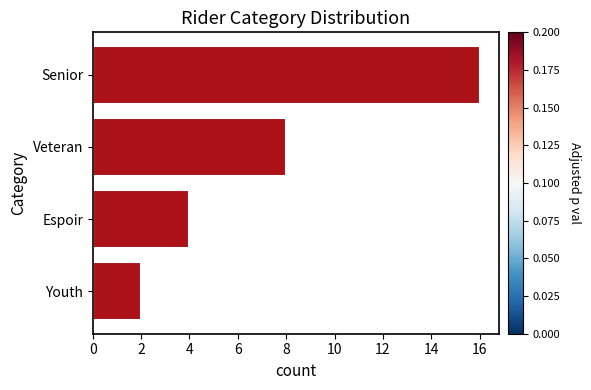

Which has a higher value, Espoir or Senior?

Senior